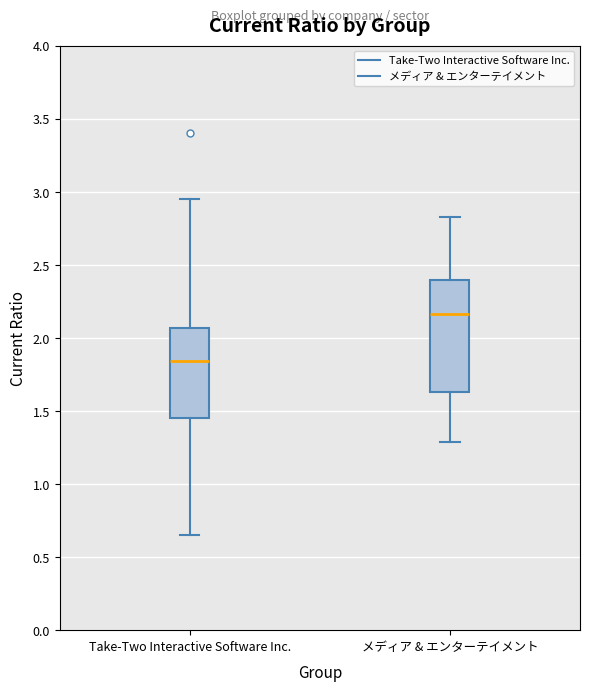

Reading left to right, transcribe this box plot: for each box, give where its median line is, the range the box spans, and where its two whiskers end, as read against the y-axis. The values are not printed on the chart, so give them approximately, as read against the axis.

Take-Two Interactive Software Inc.: median 1.85, box 1.45 to 2.05, whiskers 0.65 to 2.95
メディア & エンターテイメント: median 2.15, box 1.65 to 2.40, whiskers 1.30 to 2.85